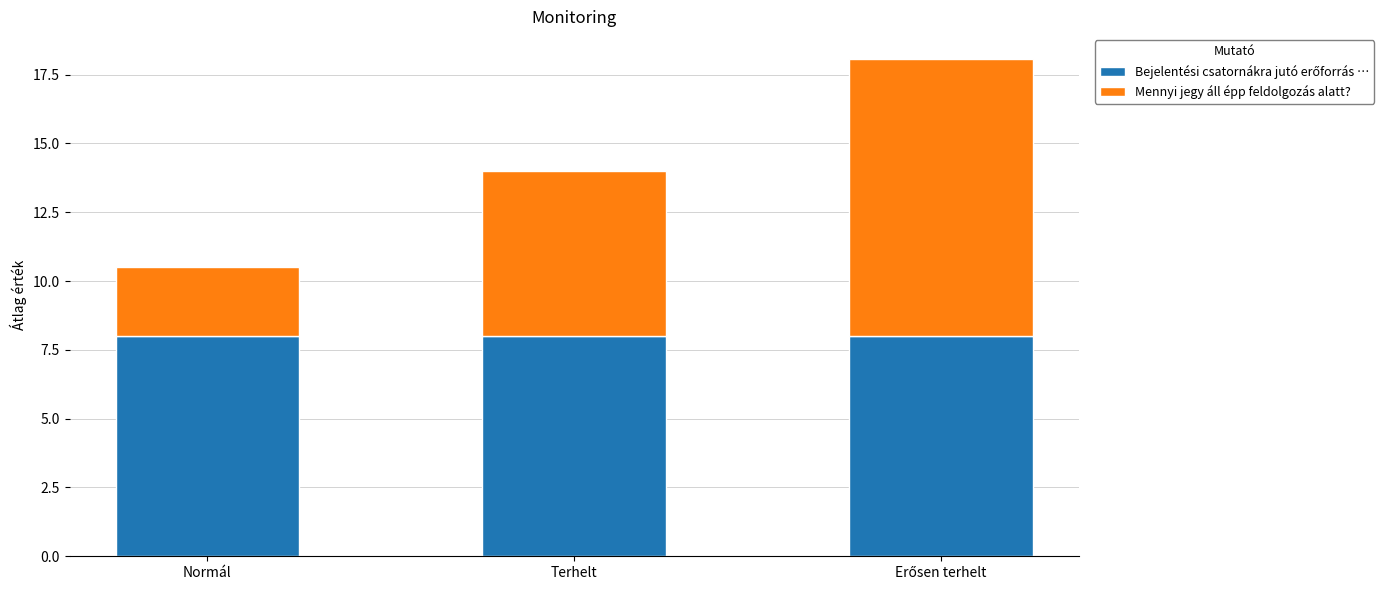

Count the number of categories in the chart.

3